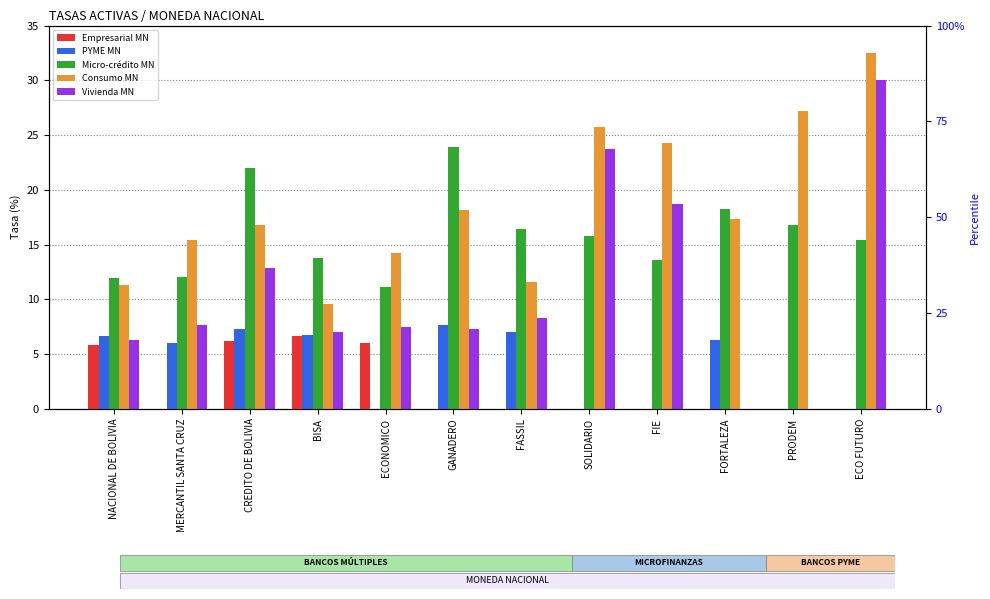

Which series changed the most between NACIONAL DE BOLIVIA and PRODEM?

Consumo MN